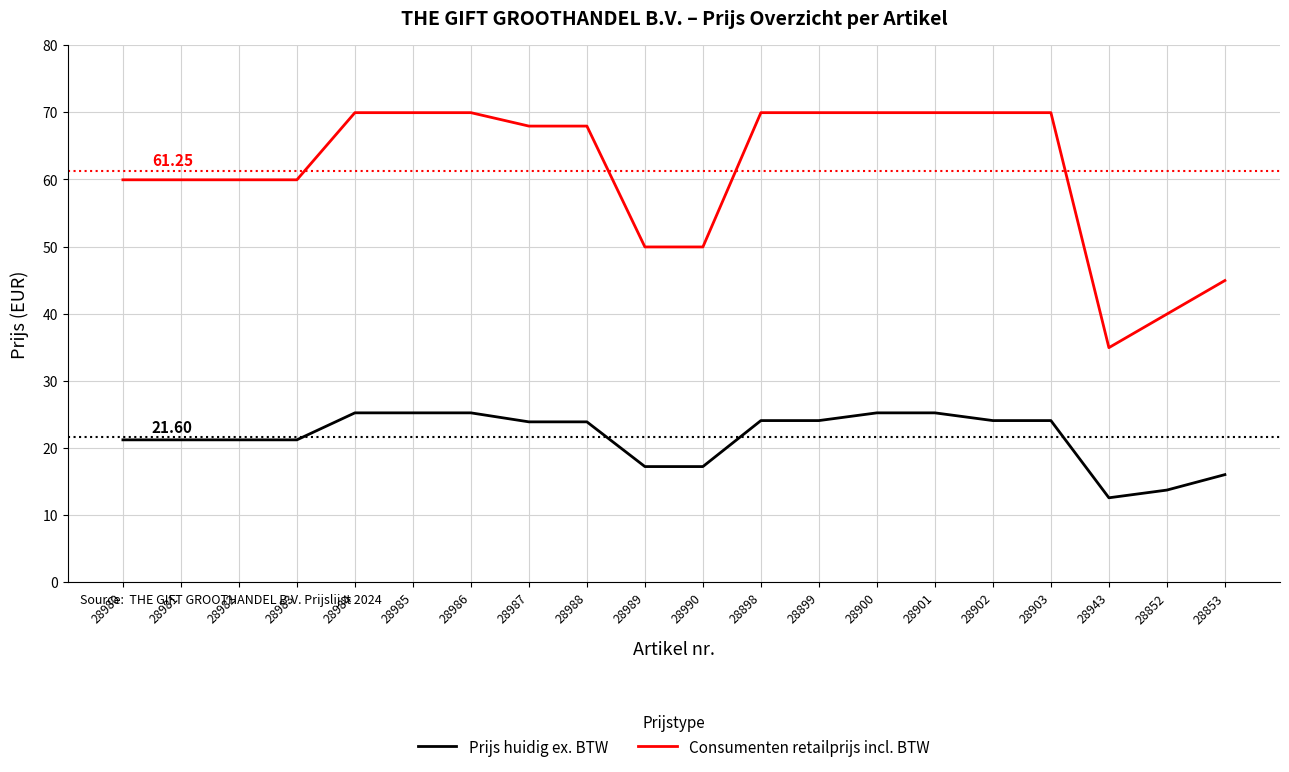

What position from the left is 28986?

7